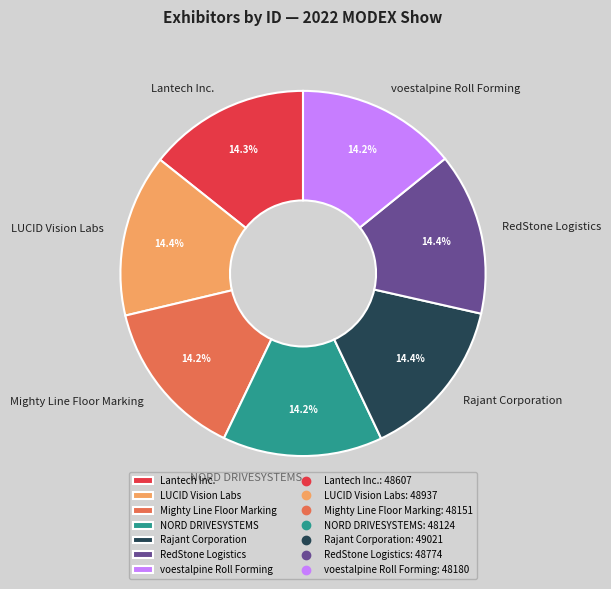

Count the number of slices in the pie.

7